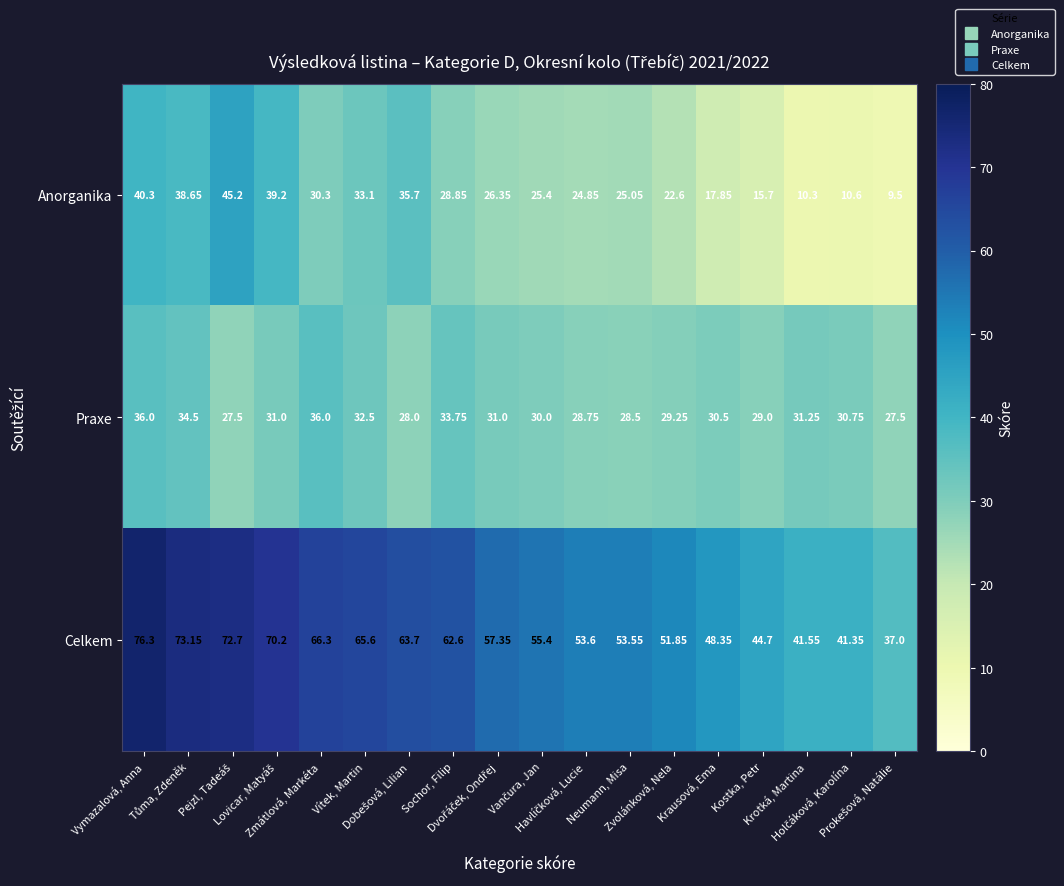

Between Zmátlová, Markéta and Neumann, Misa, which series saw the biggest shift?

Celkem